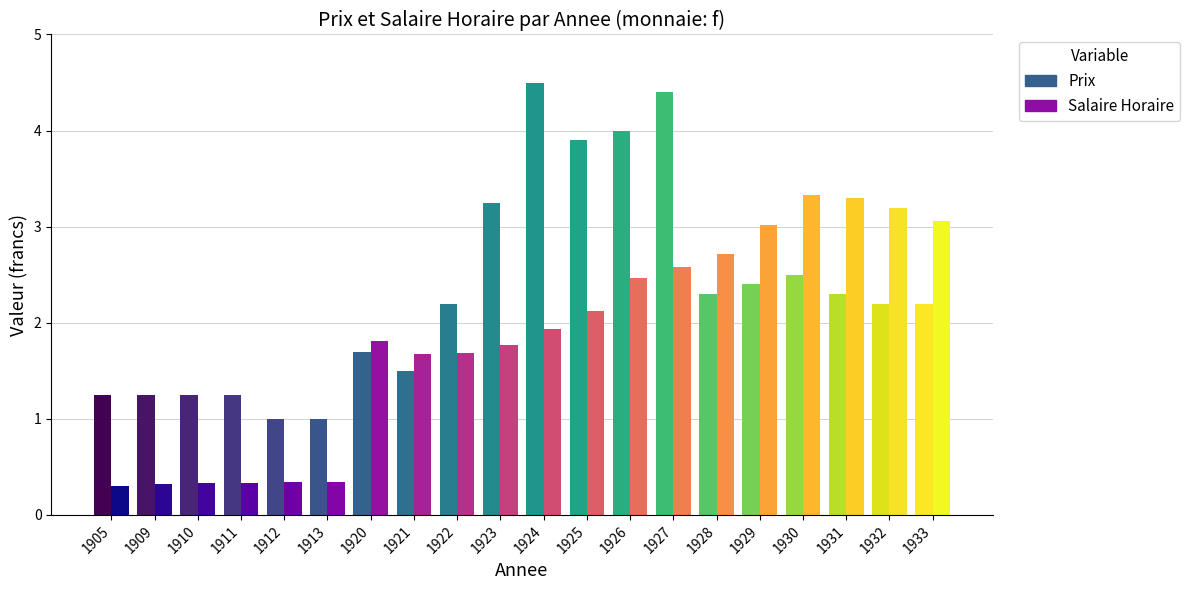

How many values in the Salaire Horaire series are below 1?

6